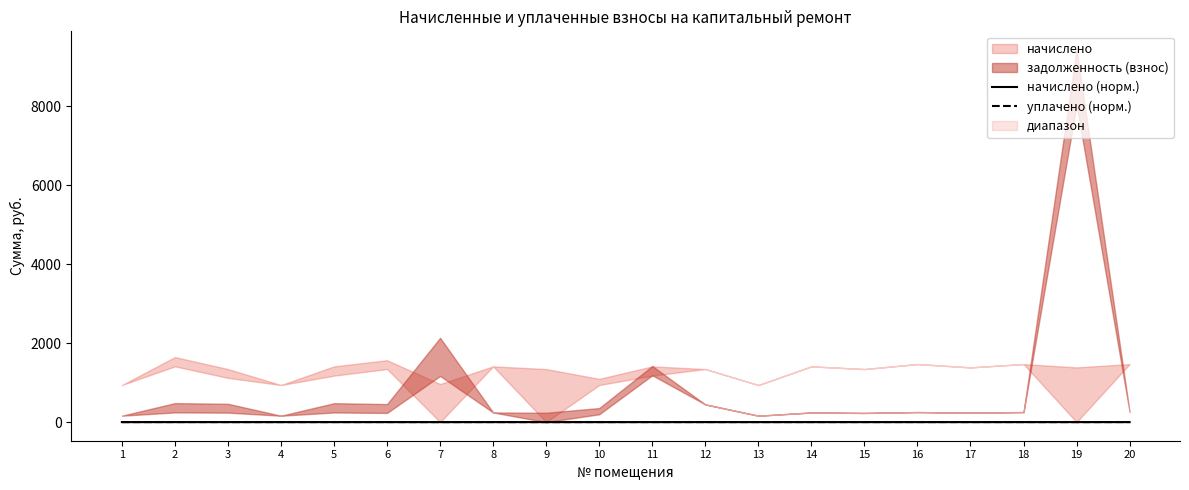

Is the value of начислено (норм.) at 11 greater than the value of уплачено (норм.) at 1?

Yes